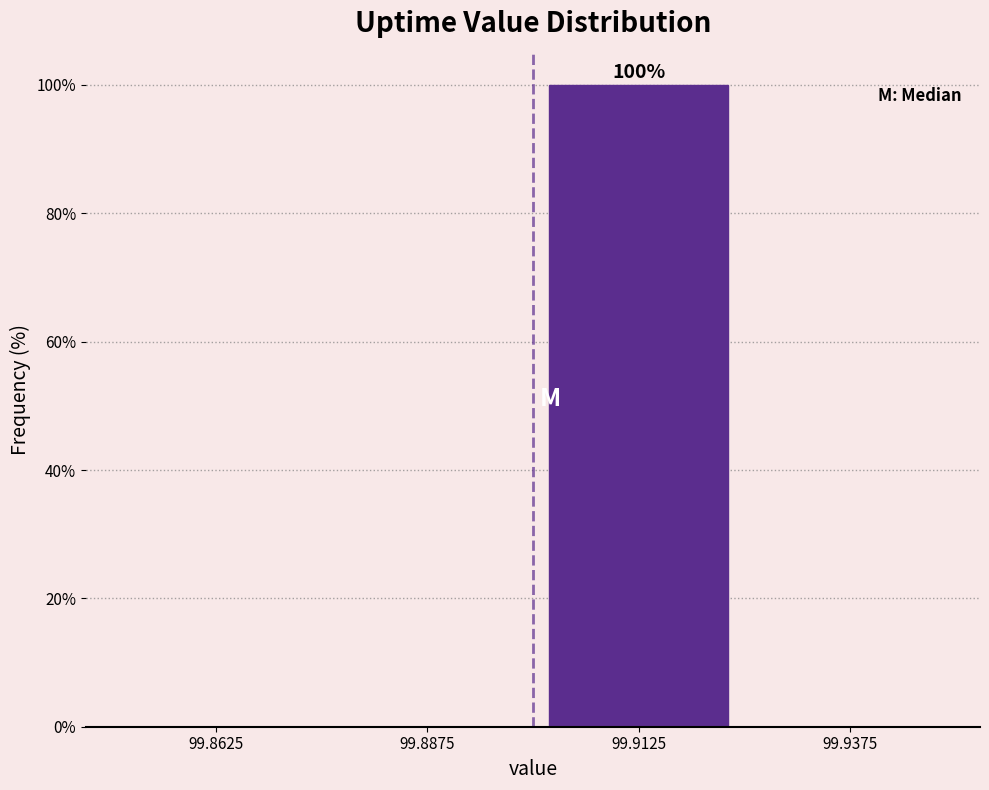

Over which range of the x-axis is the bar tallest?

99.900 to 99.925